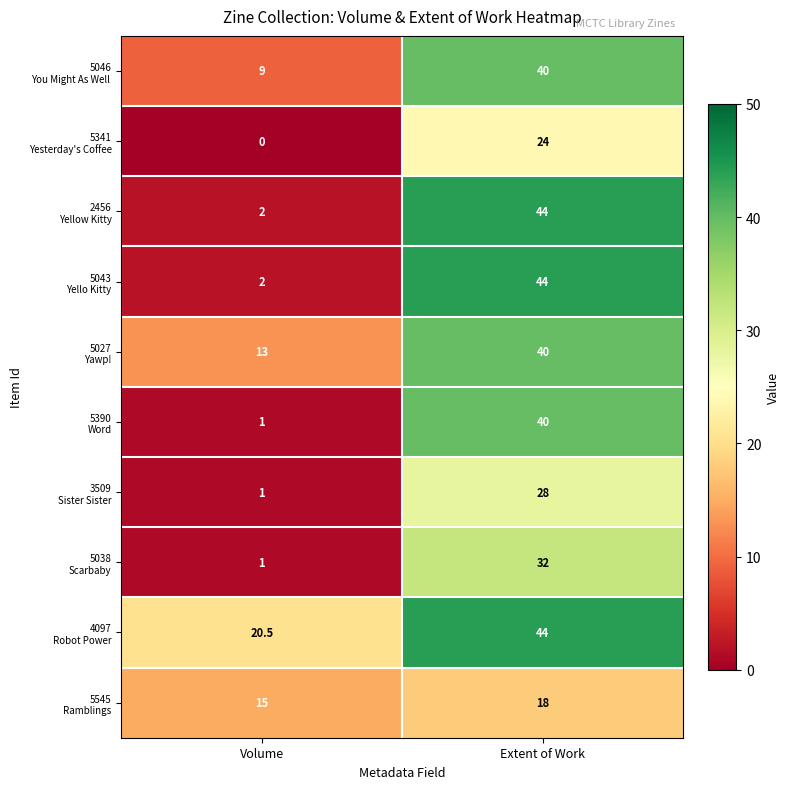

At which category is the sum across all series the highest?

Extent of Work